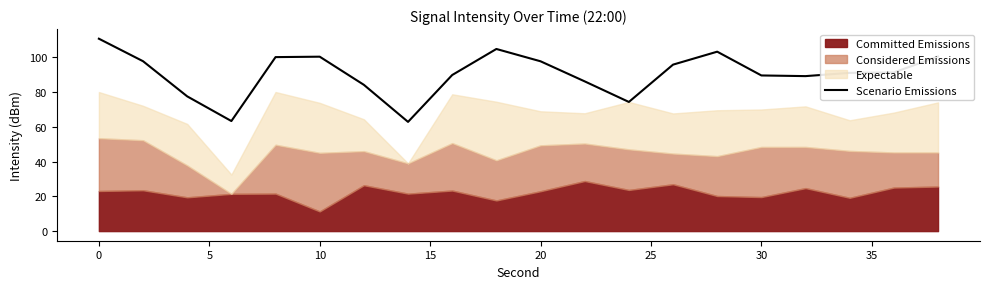

What is the maximum value for Scenario Emissions?

110.8